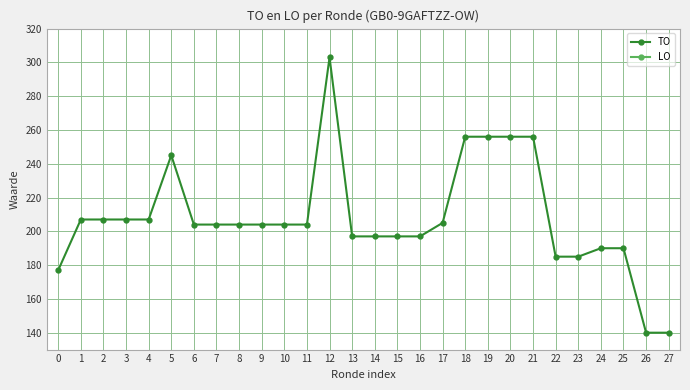

How many values in the TO series are below 204?

11